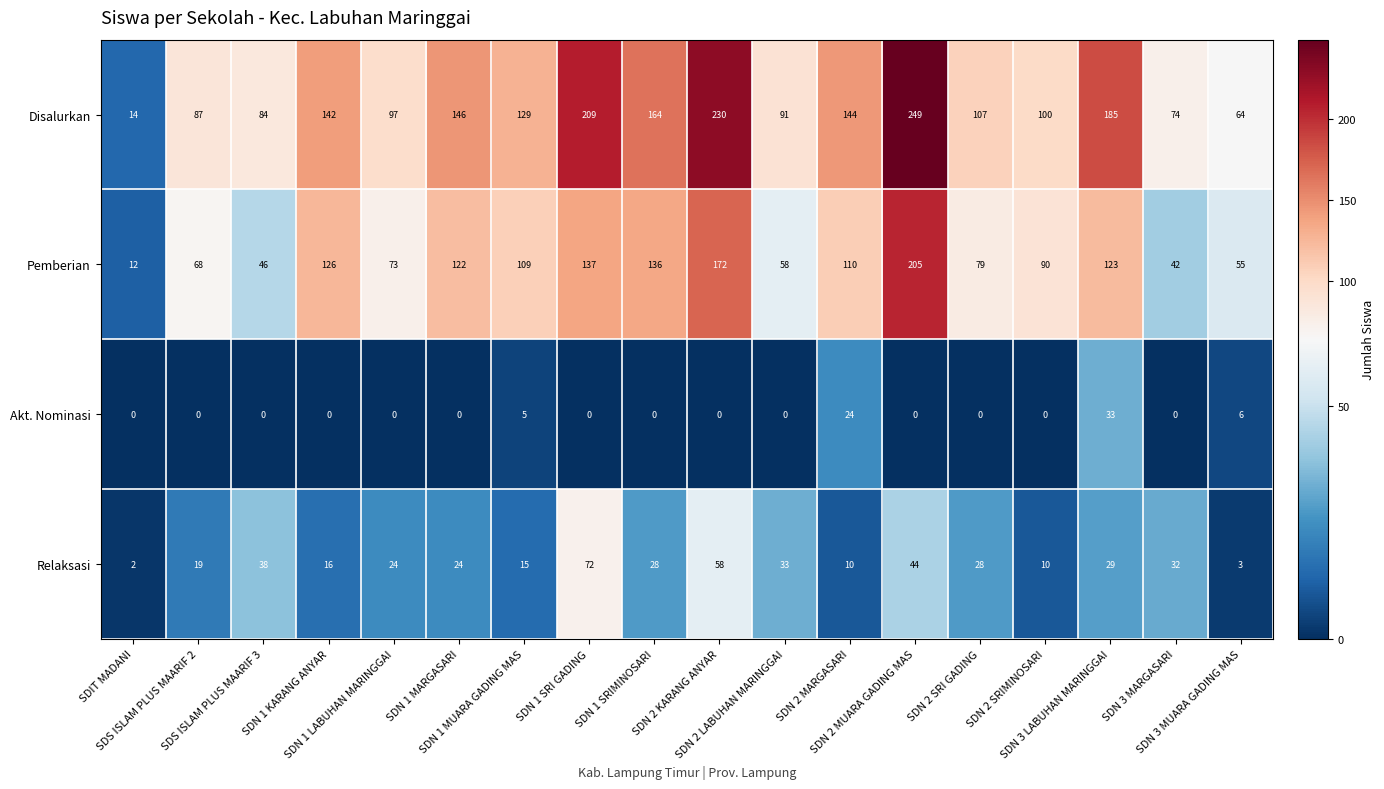

Which series has the largest total across all categories?

Disalurkan